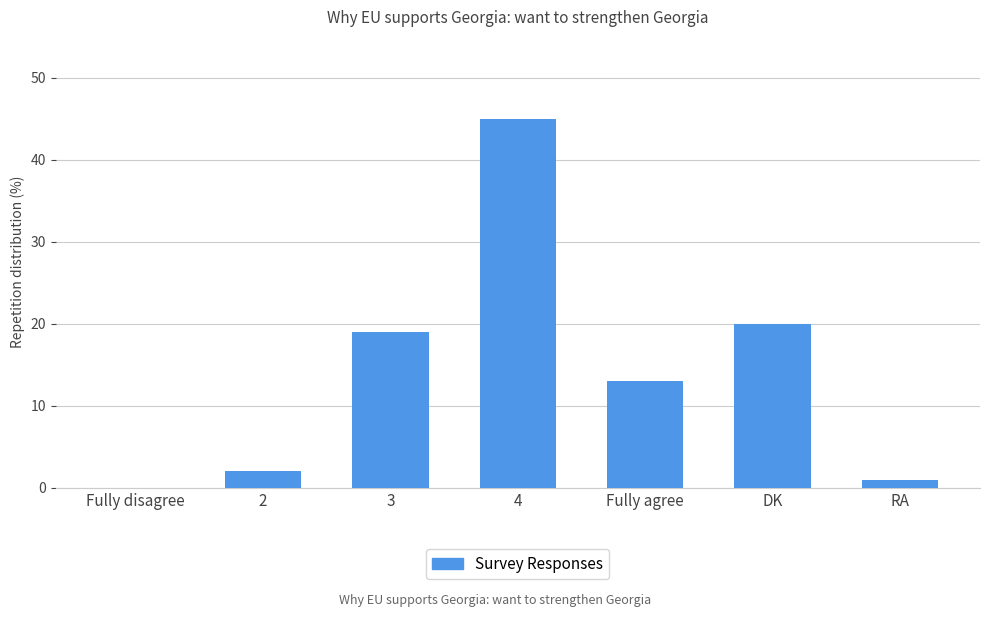

Reading left to right, extract all data points from this chart.

Fully disagree=0	2=2	3=19	4=45	Fully agree=13	DK=20	RA=1